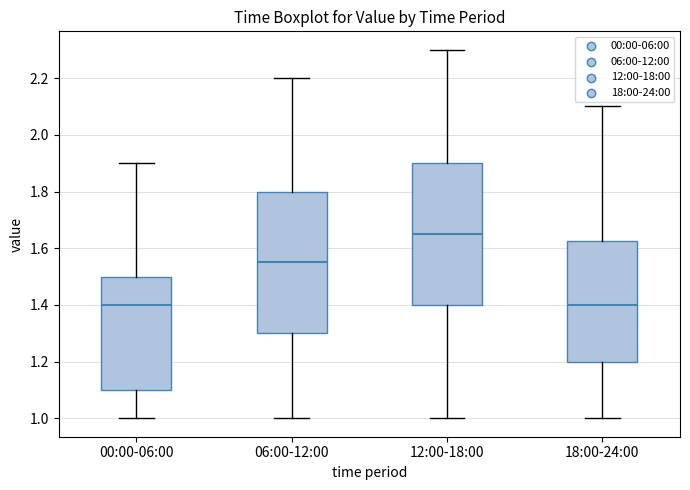

Reading left to right, transcribe this box plot: for each box, give where its median line is, the range the box spans, and where its two whiskers end, as read against the y-axis. The values are not printed on the chart, so give them approximately, as read against the axis.

00:00-06:00: median 1.40, box 1.10 to 1.50, whiskers 1.00 to 1.90
06:00-12:00: median 1.56, box 1.30 to 1.80, whiskers 1.00 to 2.20
12:00-18:00: median 1.66, box 1.40 to 1.90, whiskers 1.00 to 2.30
18:00-24:00: median 1.40, box 1.20 to 1.62, whiskers 1.00 to 2.10